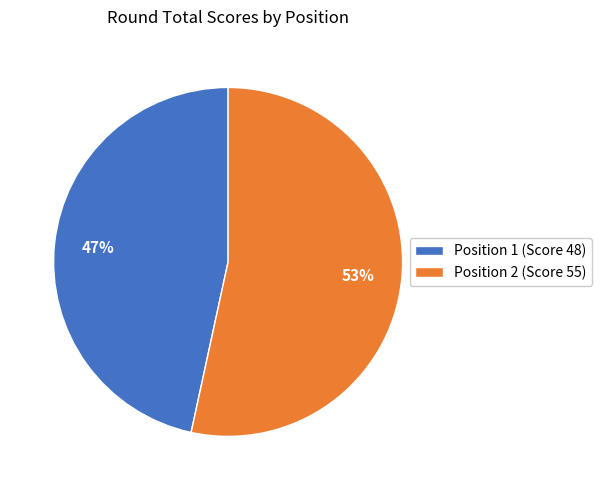

How many segments does this pie chart have?

2